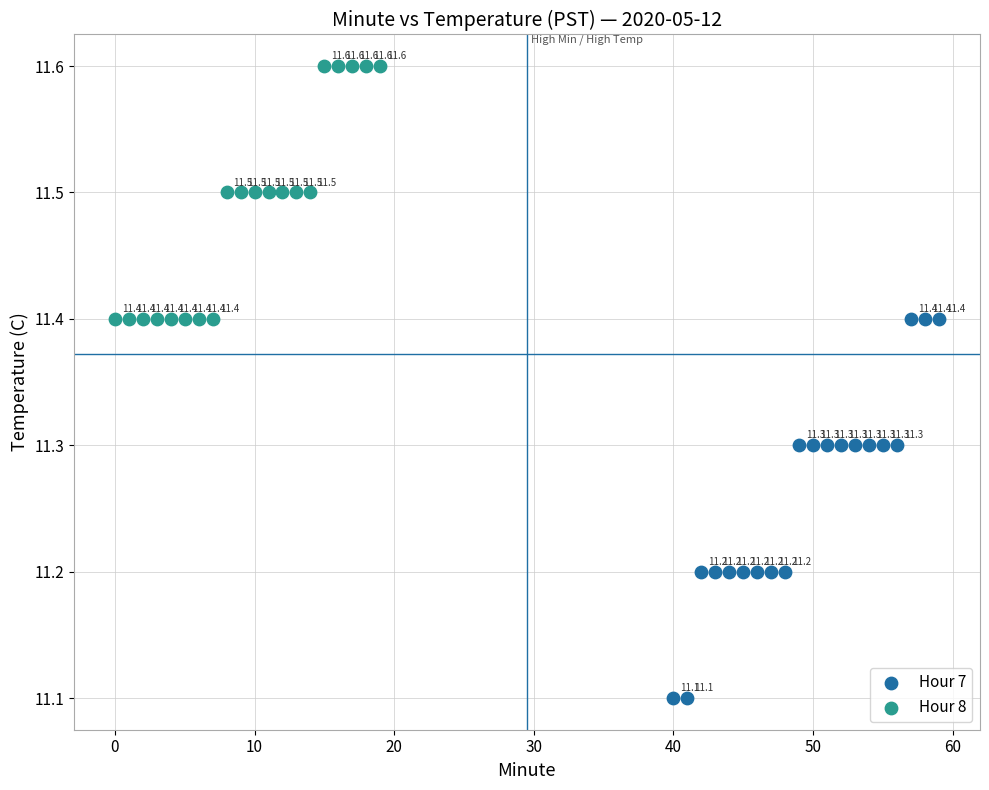

Which series contains the lowest Y value?

Hour 7